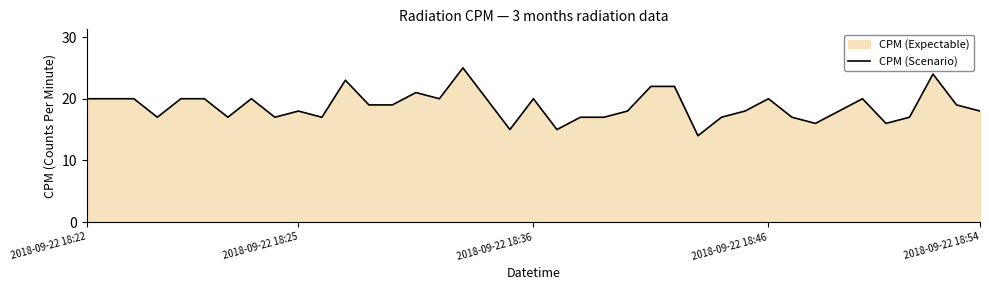

What is the smallest value displayed?

14